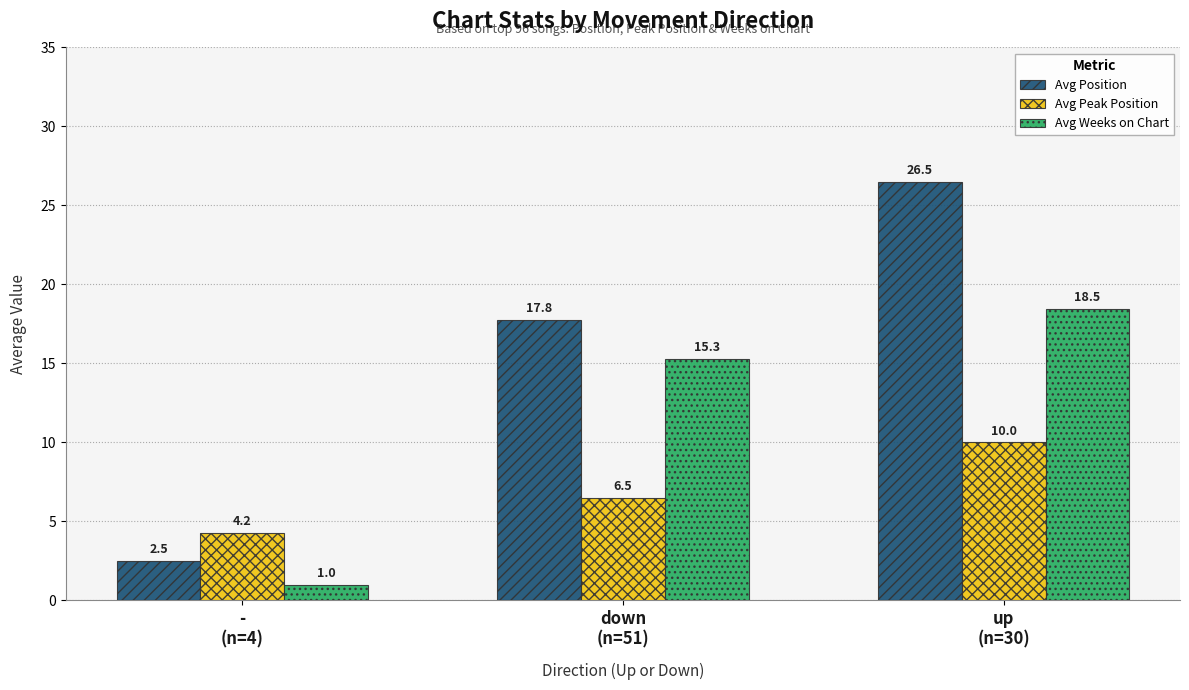

Is it true that Avg Weeks on Chart equals 5.4 at down
(n=51)?

False